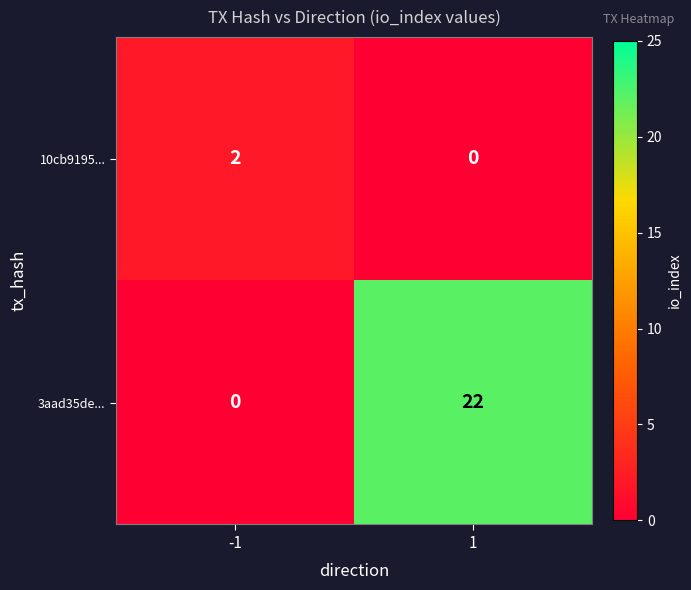

The value of 3aad35de... at -1 is 0. True or false?

True